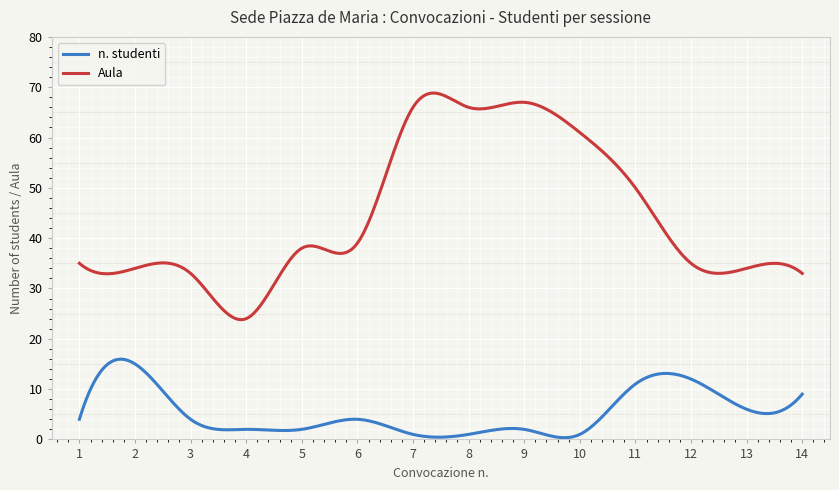

True or false: n. studenti and Aula intersect in this chart.

False